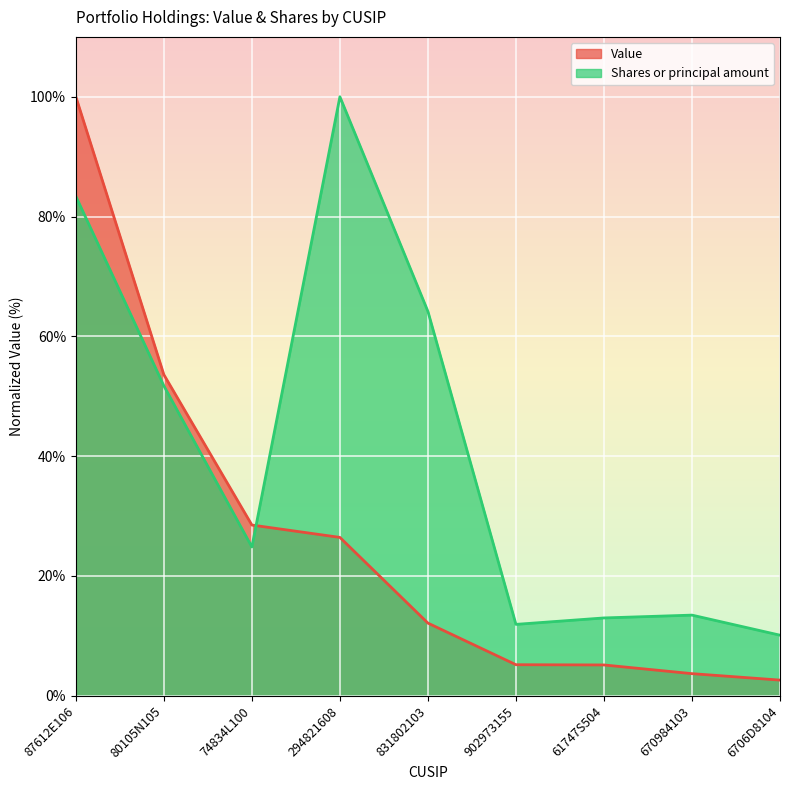

What is the maximum value shown in the chart?

100.0